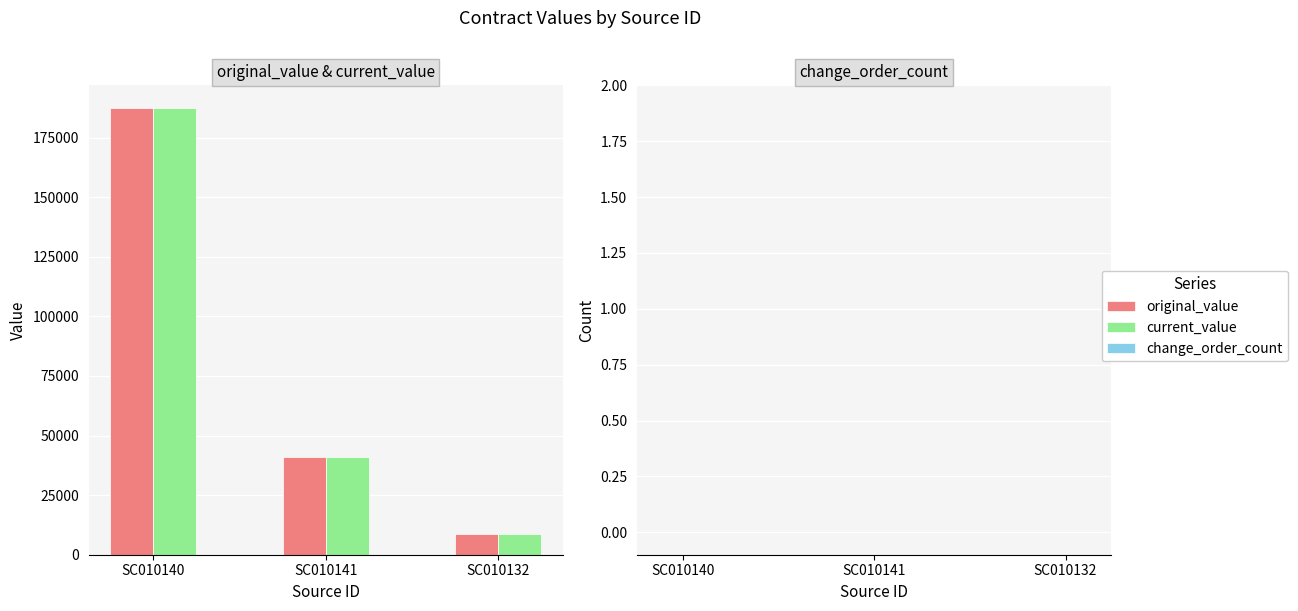

What is the label of the 2nd bar from the left?

SC010141